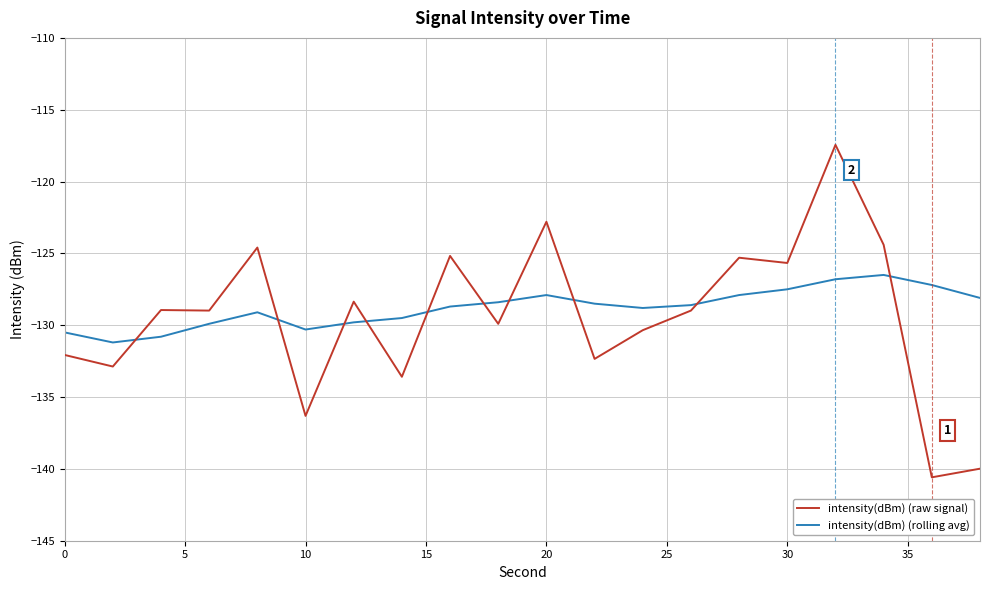

What is the maximum value shown in the chart?

-117.4